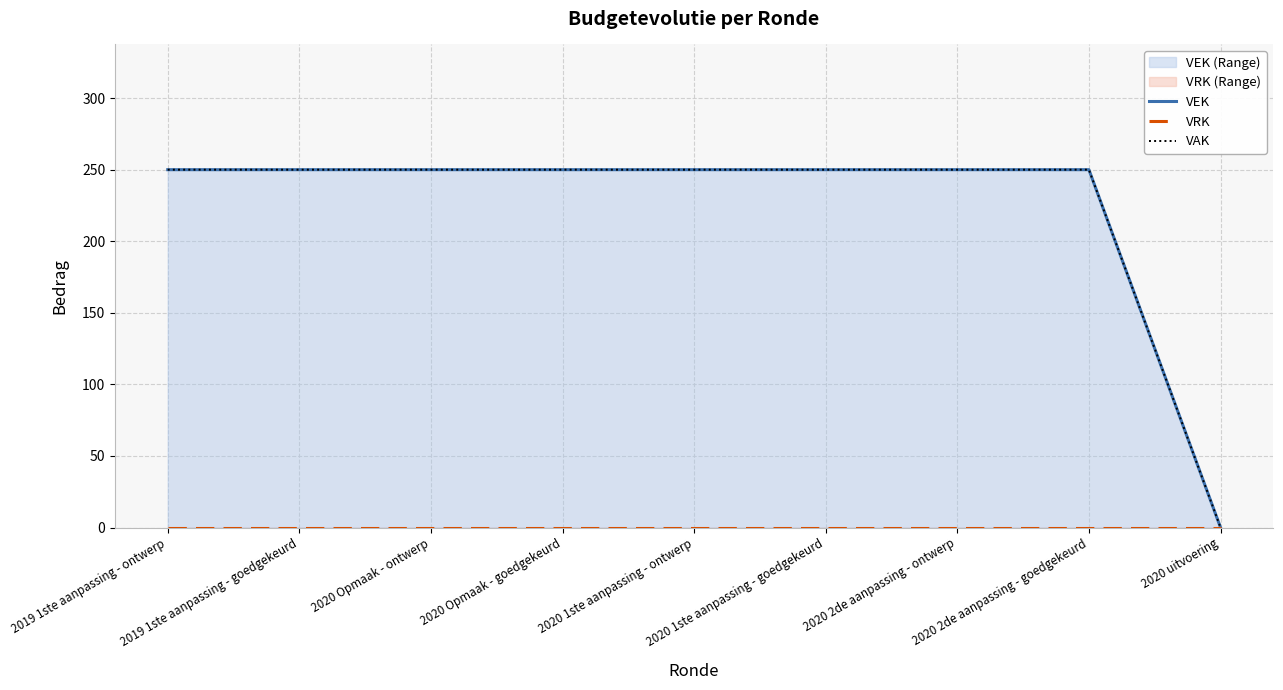

Reading left to right, extract all data points from this chart.

VEK: 2019 1ste aanpassing - ontwerp=250	2019 1ste aanpassing - goedgekeurd=250	2020 Opmaak - ontwerp=250	2020 Opmaak - goedgekeurd=250	2020 1ste aanpassing - ontwerp=250	2020 1ste aanpassing - goedgekeurd=250	2020 2de aanpassing - ontwerp=250	2020 2de aanpassing - goedgekeurd=250	2020 uitvoering=0
VRK: 2019 1ste aanpassing - ontwerp=0	2019 1ste aanpassing - goedgekeurd=0	2020 Opmaak - ontwerp=0	2020 Opmaak - goedgekeurd=0	2020 1ste aanpassing - ontwerp=0	2020 1ste aanpassing - goedgekeurd=0	2020 2de aanpassing - ontwerp=0	2020 2de aanpassing - goedgekeurd=0	2020 uitvoering=0
VAK: 2019 1ste aanpassing - ontwerp=250	2019 1ste aanpassing - goedgekeurd=250	2020 Opmaak - ontwerp=250	2020 Opmaak - goedgekeurd=250	2020 1ste aanpassing - ontwerp=250	2020 1ste aanpassing - goedgekeurd=250	2020 2de aanpassing - ontwerp=250	2020 2de aanpassing - goedgekeurd=250	2020 uitvoering=0